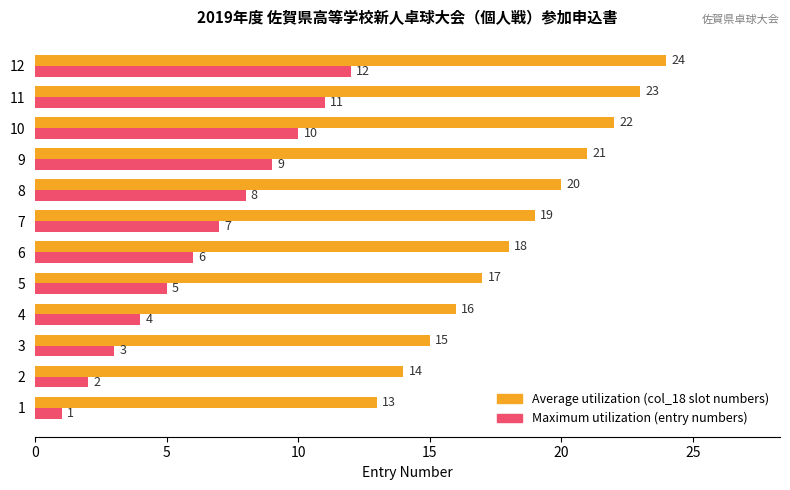

What is the spread (max minus min) of values at 6?

12